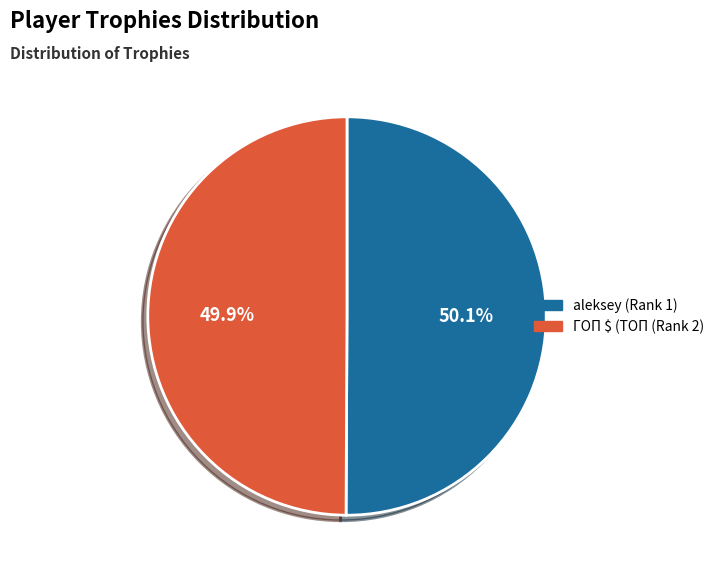

To the nearest percent, what portion does ГОП $ (ТОП (Rank 2) represent?

50%